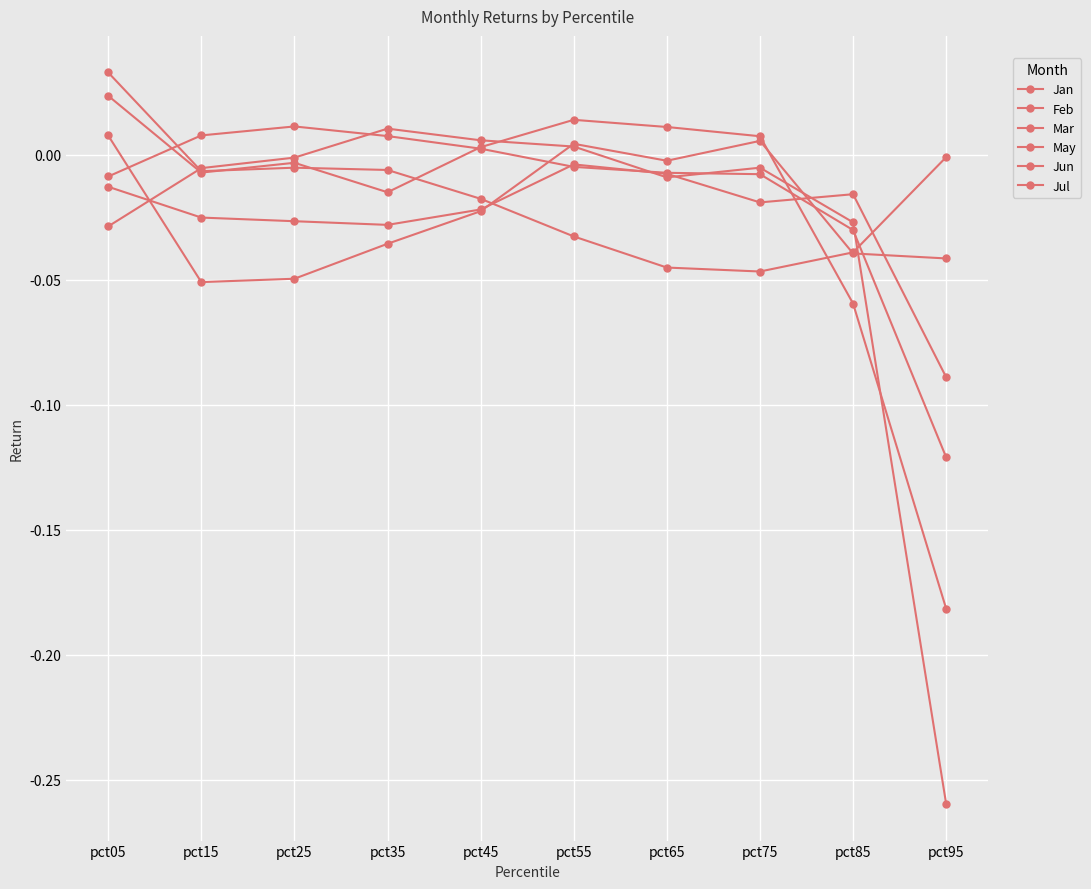

Does the chart have visible grid lines?

Yes